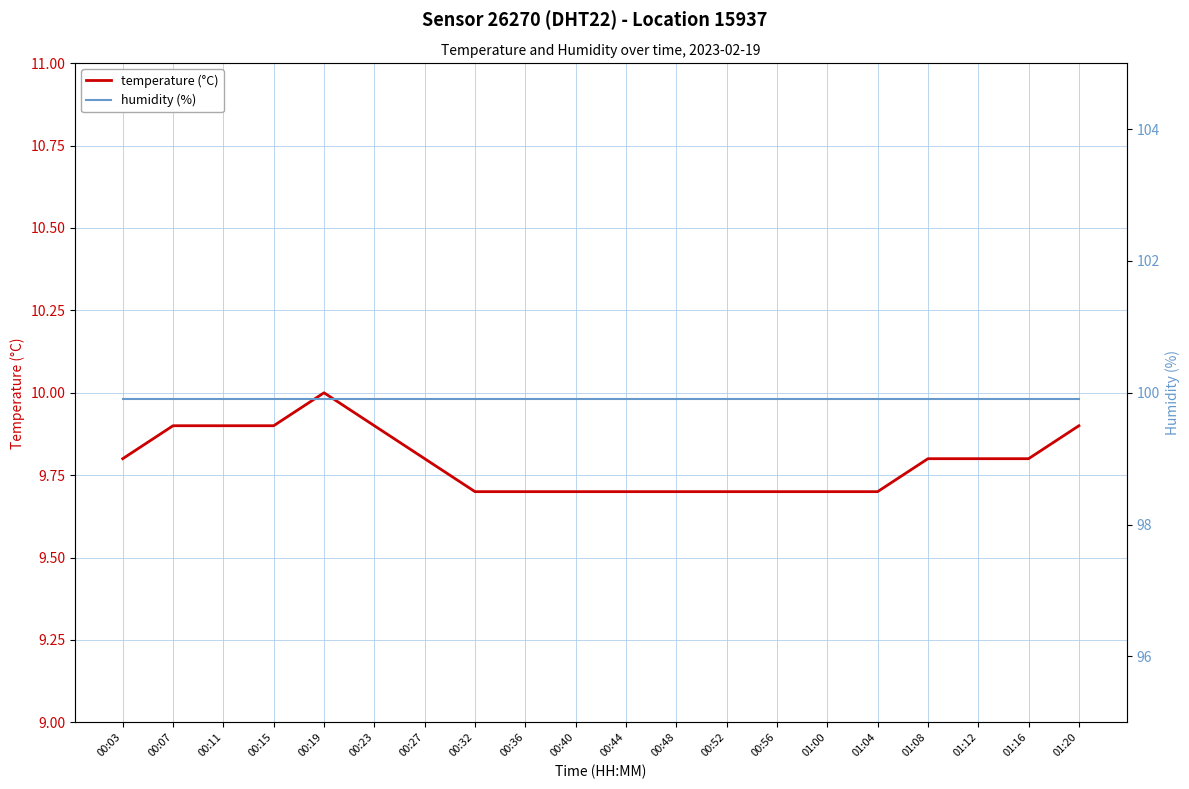

The humidity (%) series shows 99.9 at 01:04. True or false?

True